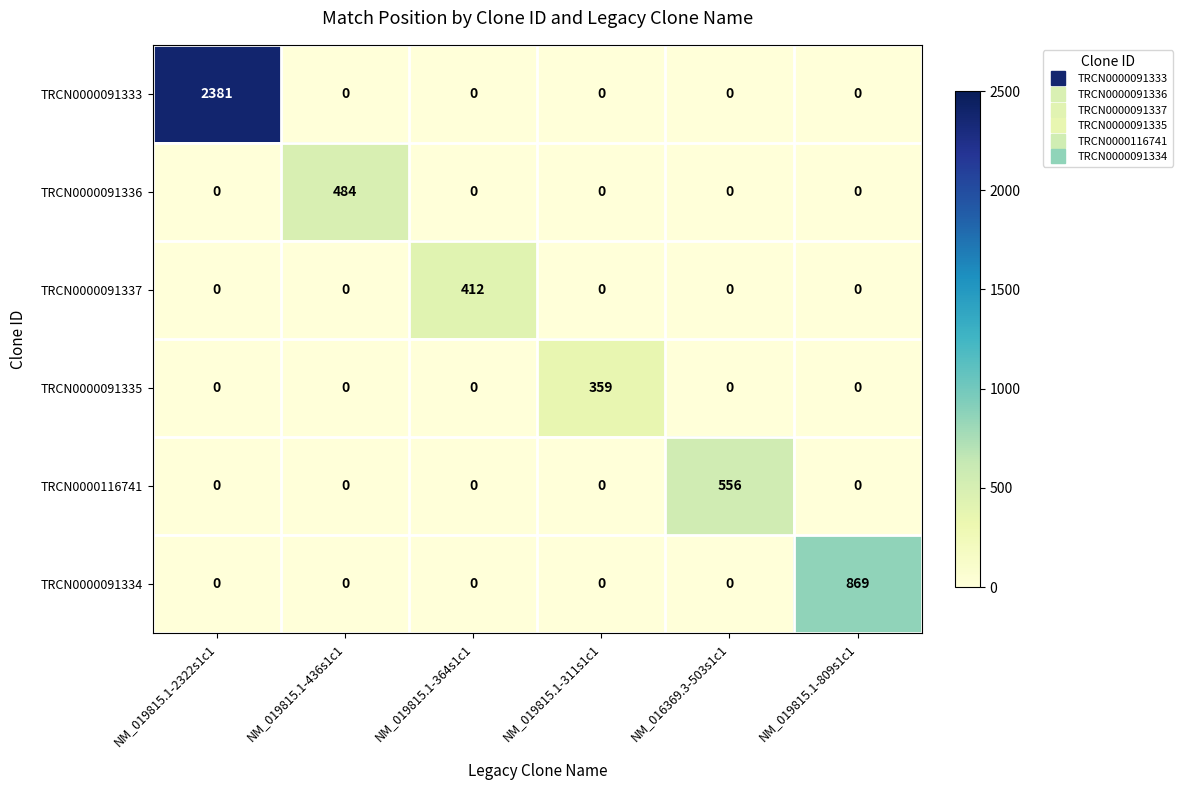

Count the number of data series in this chart.

6